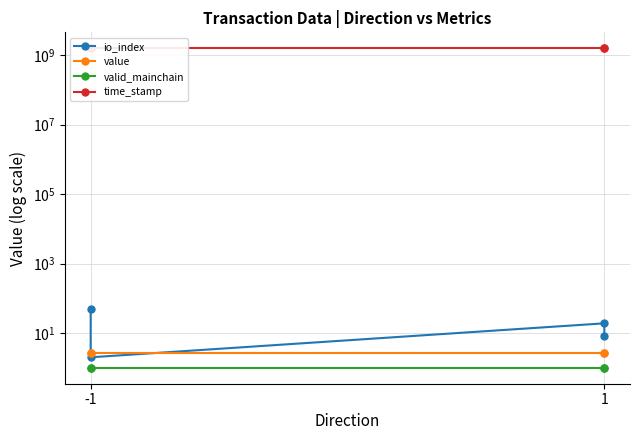

True or false: valid_mainchain and value intersect in this chart.

False